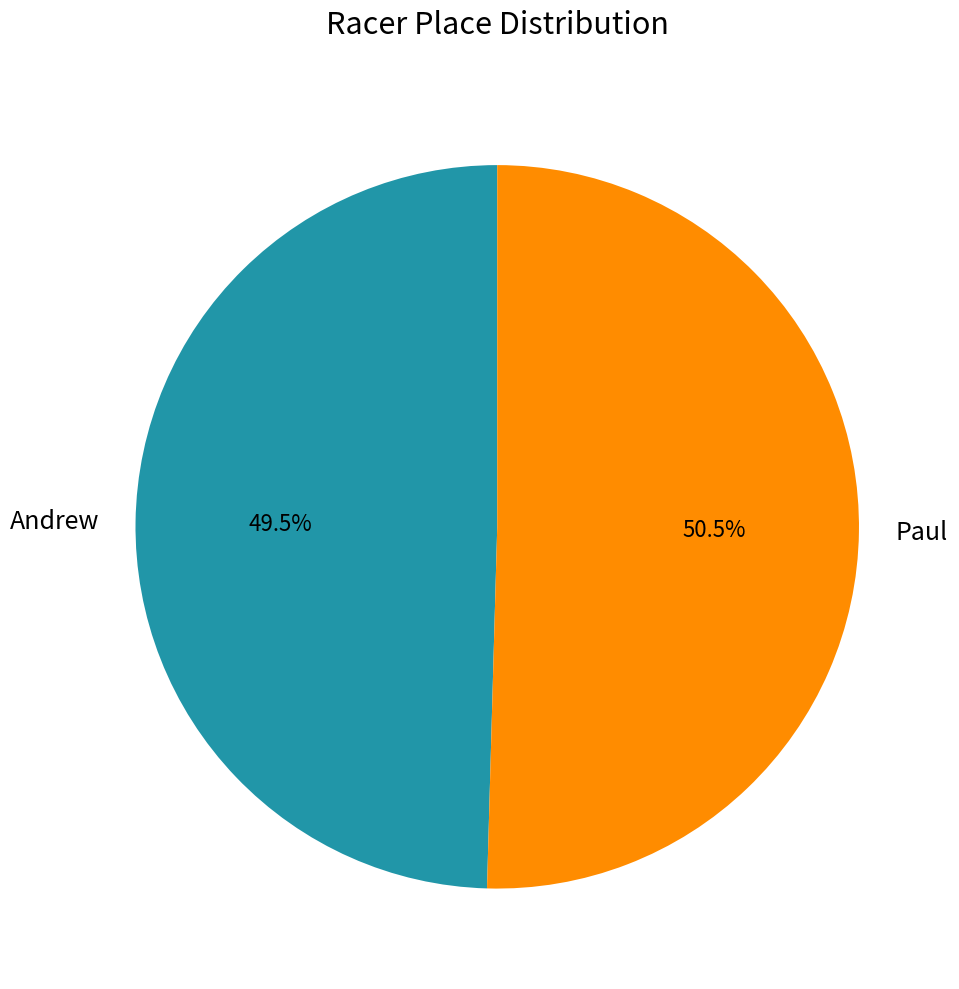

Is there any slice that represents more than half of the pie?

Yes